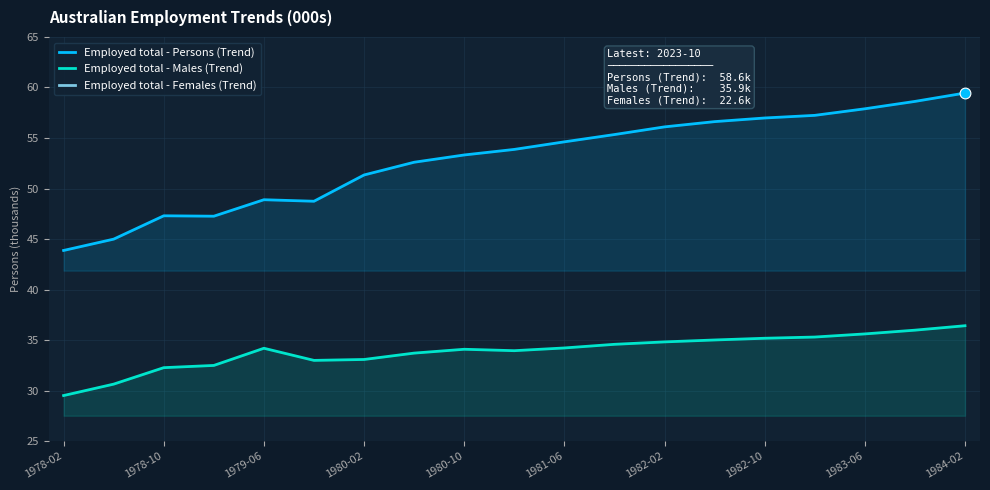

What are all the series names shown in the legend?

Employed total - Persons (Trend), Employed total - Males (Trend), Employed total - Females (Trend)